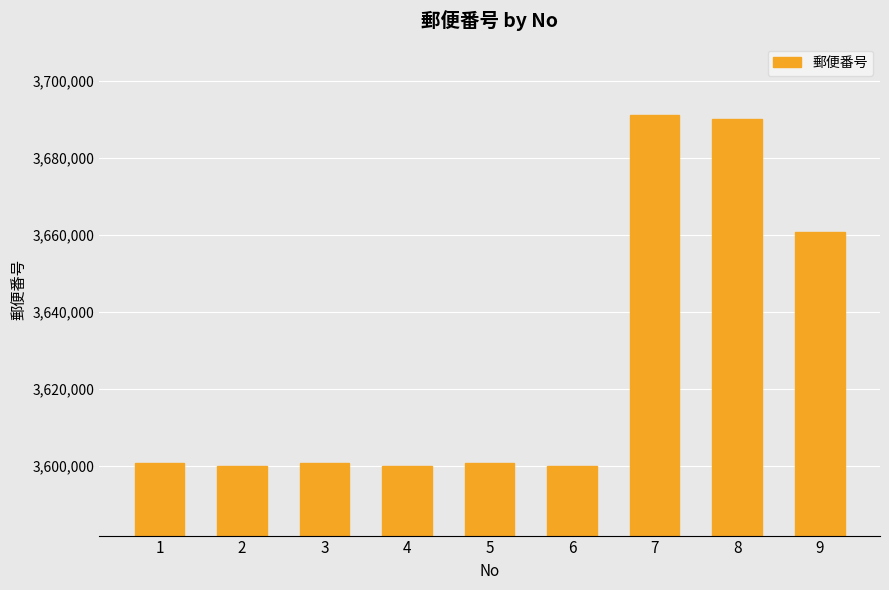

What is the value of the 7th bar from the left?

3691246